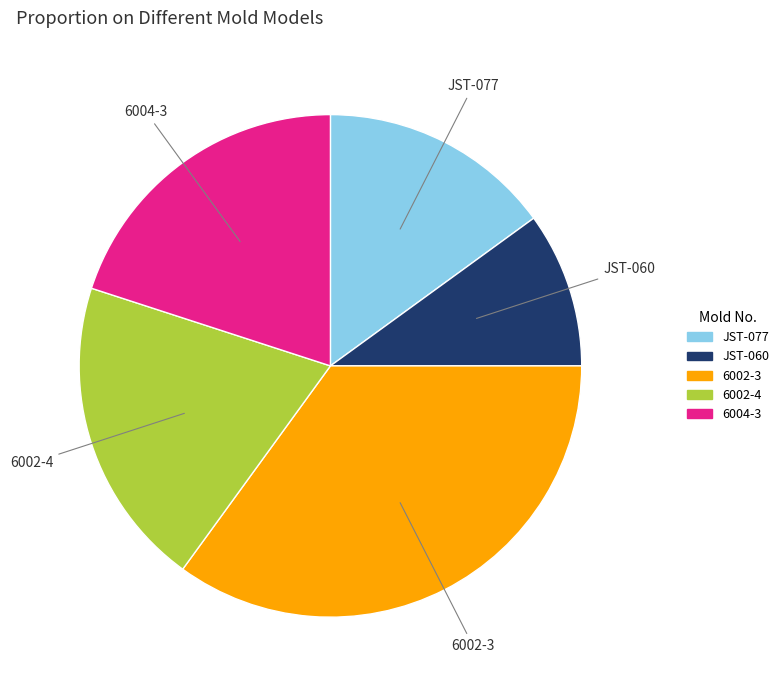

Combined, do 6002-4 and 6002-3 account for over 50%?

Yes